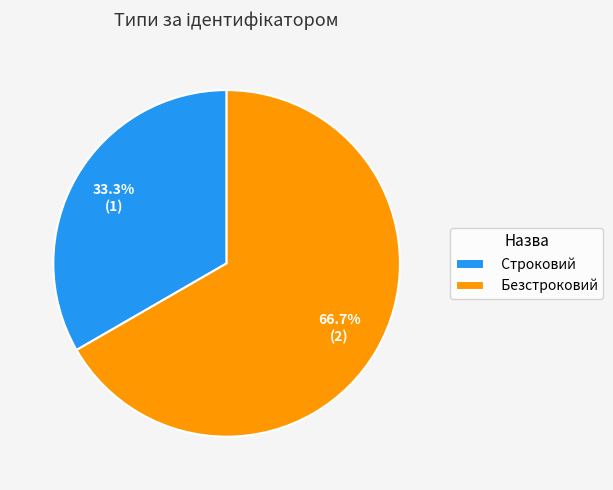

How many segments does this pie chart have?

2